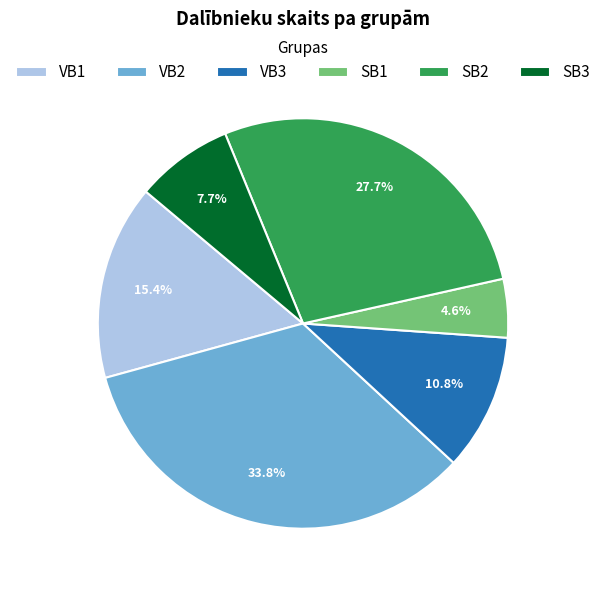

What percentage is the SB2 slice, to the nearest percent?

28%